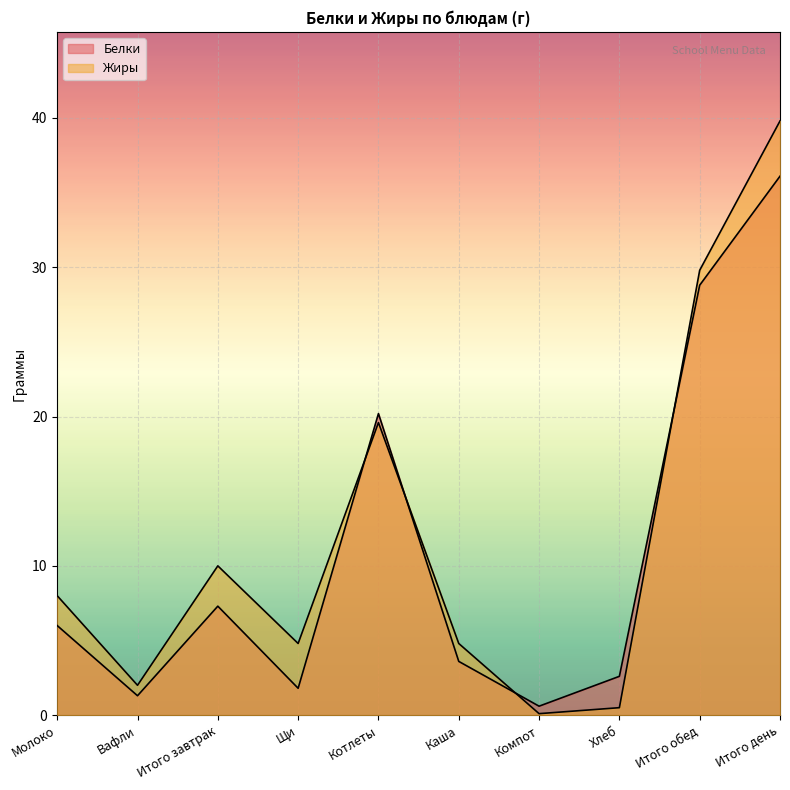

What is the difference between the Белки values at Щи and Хлеб?

0.8